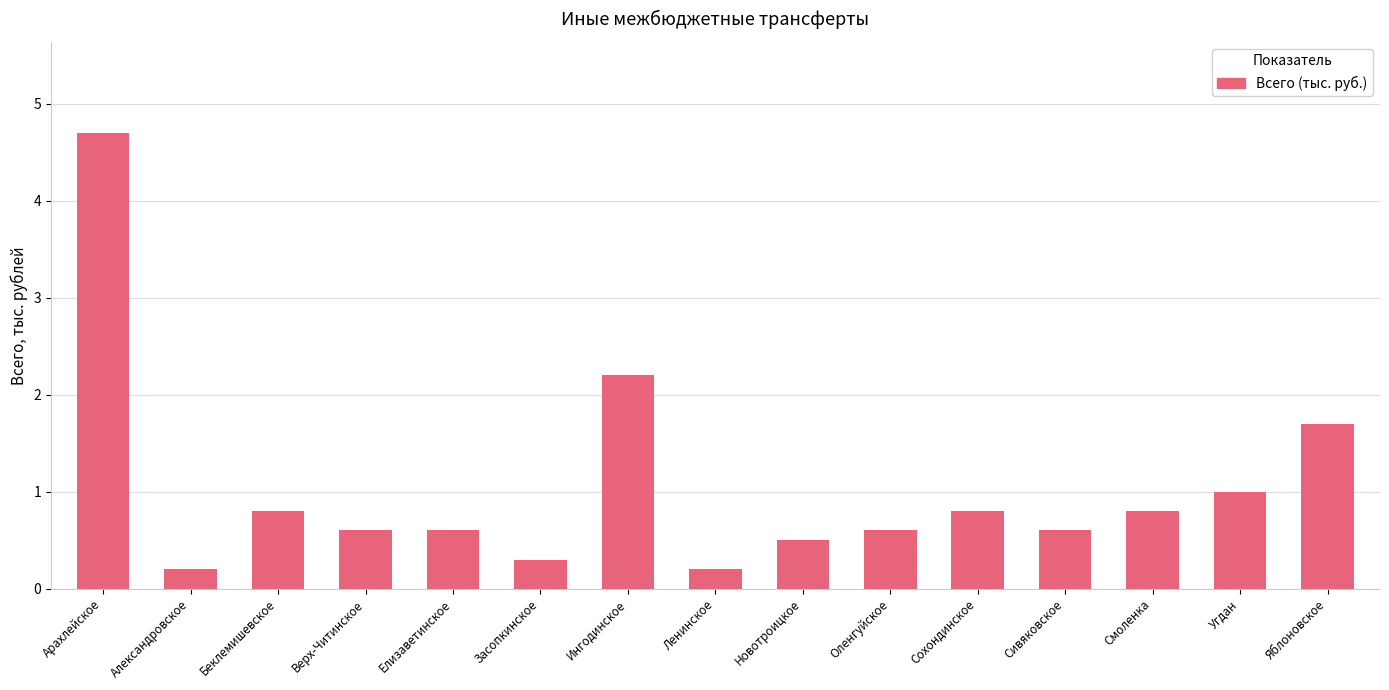

What is the minimum value shown in the chart?

0.2